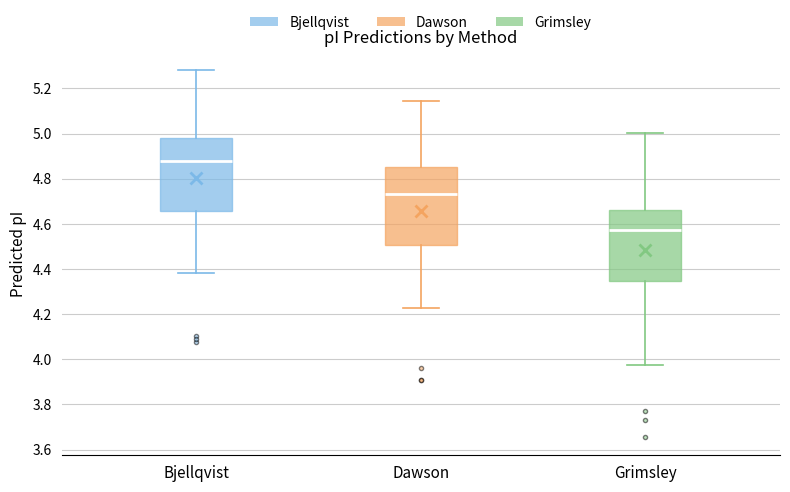

Reading left to right, transcribe this box plot: for each box, give where its median line is, the range the box spans, and where its two whiskers end, as read against the y-axis. The values are not printed on the chart, so give them approximately, as read against the axis.

Bjellqvist: median 4.88, box 4.66 to 4.98, whiskers 4.38 to 5.28
Dawson: median 4.74, box 4.50 to 4.86, whiskers 4.22 to 5.14
Grimsley: median 4.58, box 4.34 to 4.66, whiskers 3.98 to 5.00